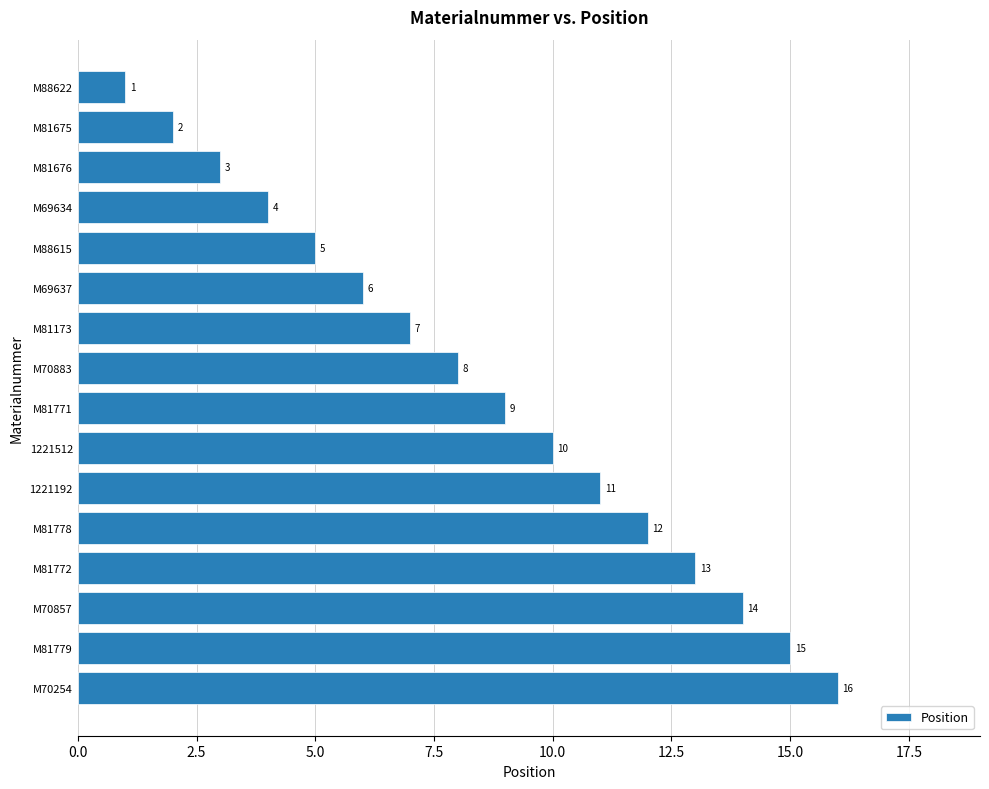

Is it true that the value at M70254 is 28?

False